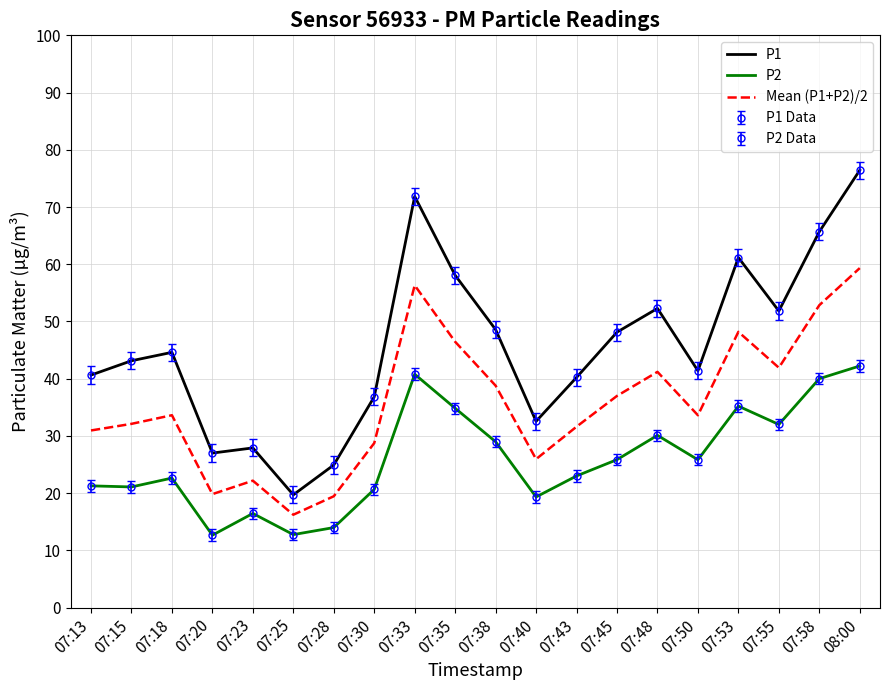

True or false: P2 and Mean (P1+P2)/2 cross at least once.

False